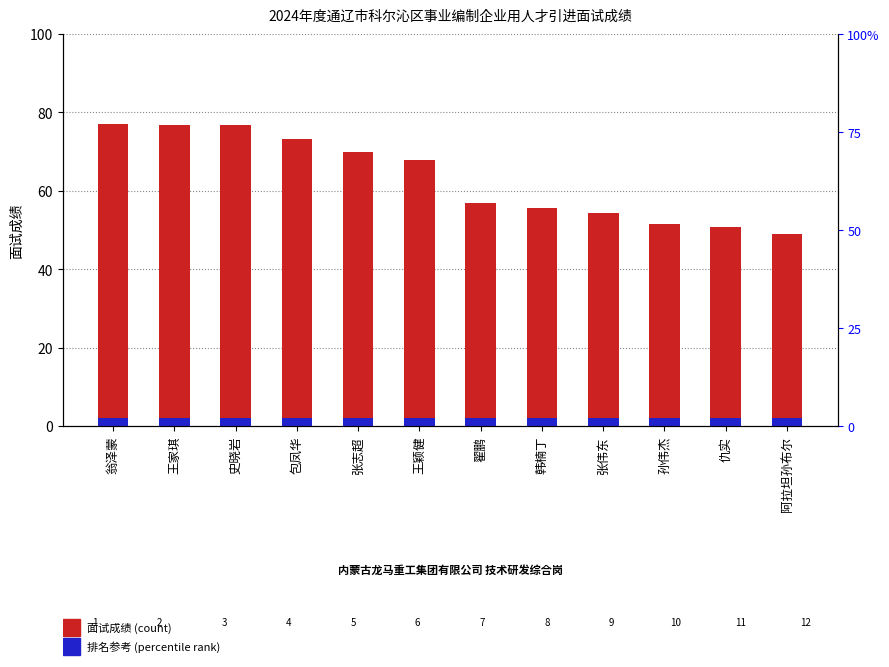

What is the difference between the 面试成绩 values at 王颖健 and 孙伟杰?

16.2